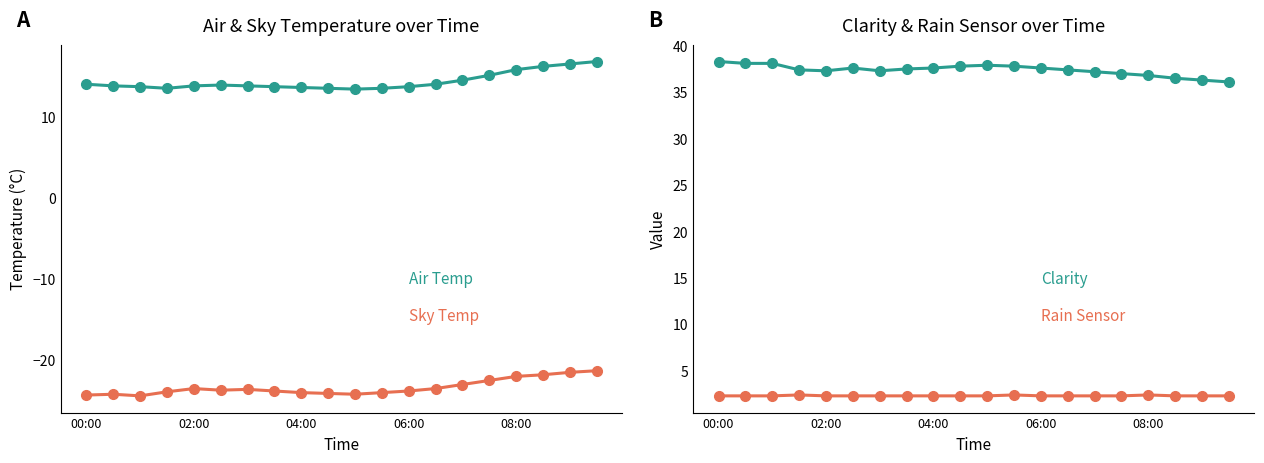

Rank the series at 02:00 from lowest to highest value.

Sky Temp, Rain Sensor, Air Temp, Clarity